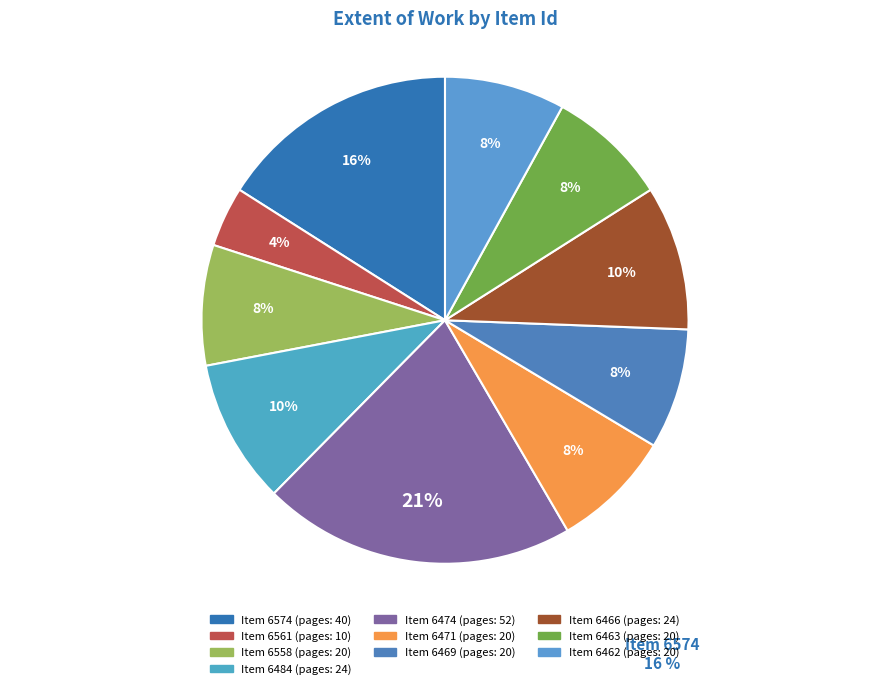

Is there a majority slice in this chart?

No